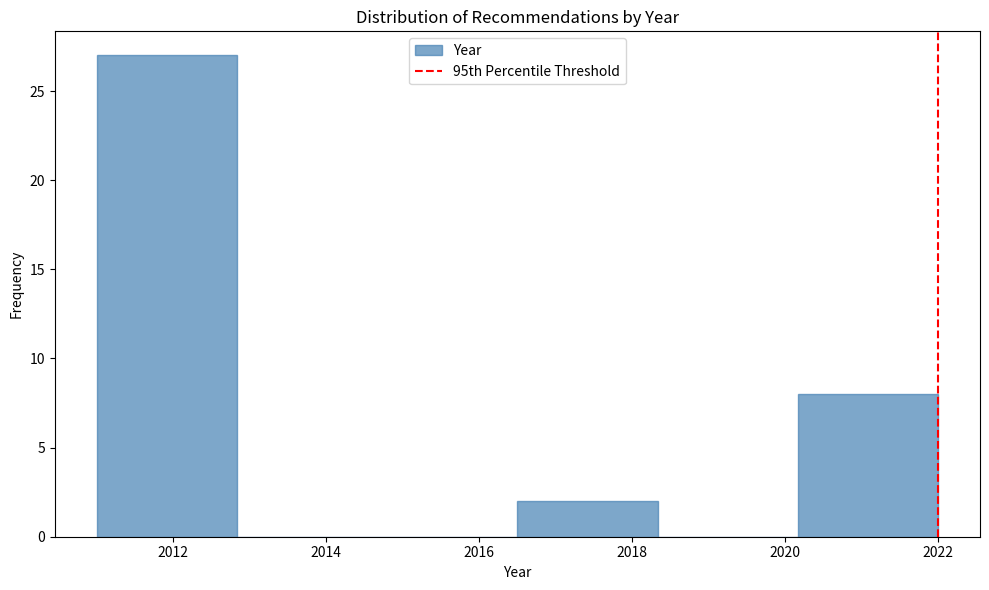

Reading left to right, transcribe this chart: for each bar, give the range it covers on the x-axis and its height. Neither the bar edges nor the heights are printed on the chart, so give them approximately, as read against the axes.

2011.0 to 2012.8: 27
2012.8 to 2014.6: 0
2014.6 to 2016.6: 0
2016.6 to 2018.4: 2
2018.4 to 2020.2: 0
2020.2 to 2022.0: 8